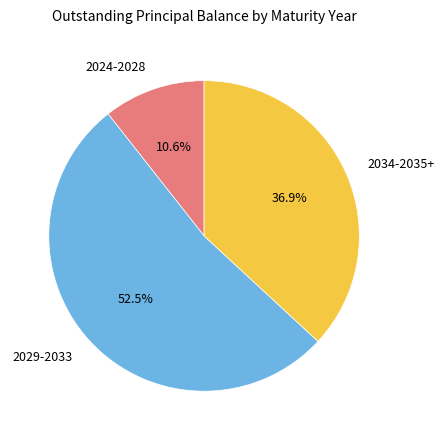

What is the ratio of the value at 2029-2033 to the value at 2034-2035+?

1.4